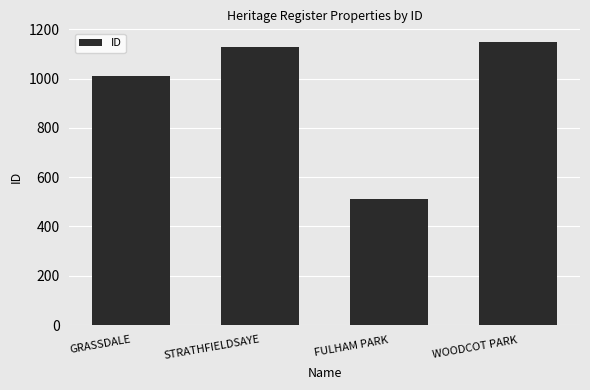

How many bars are there in total?

4